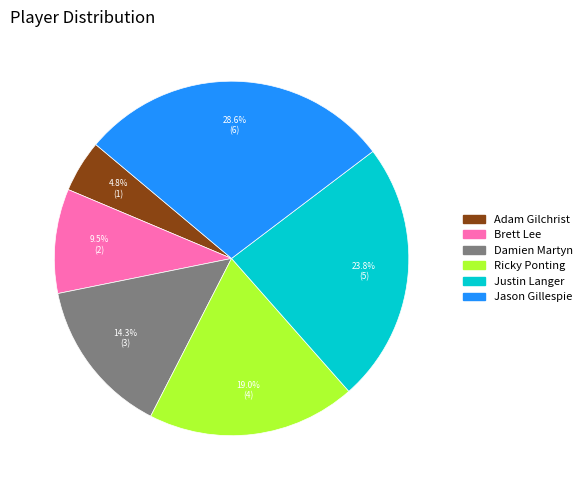

How many slices are in this pie chart?

6